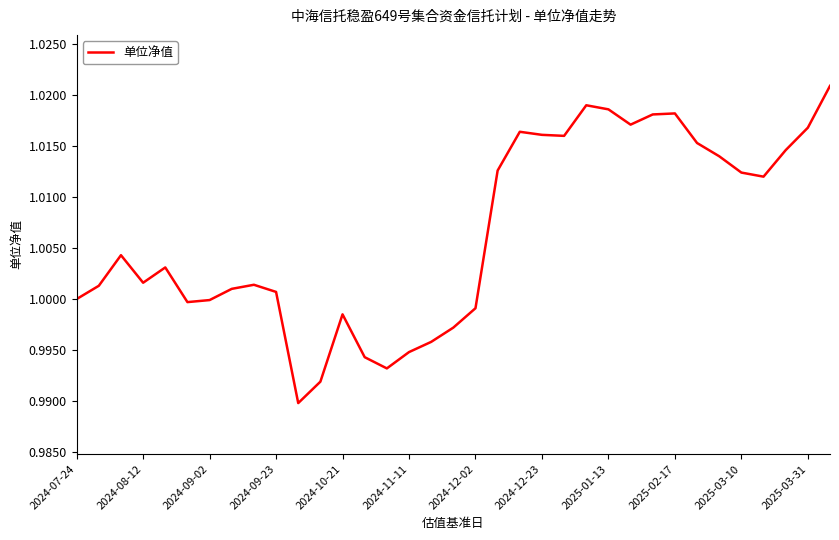

Where is the first local minimum?

2024-08-12